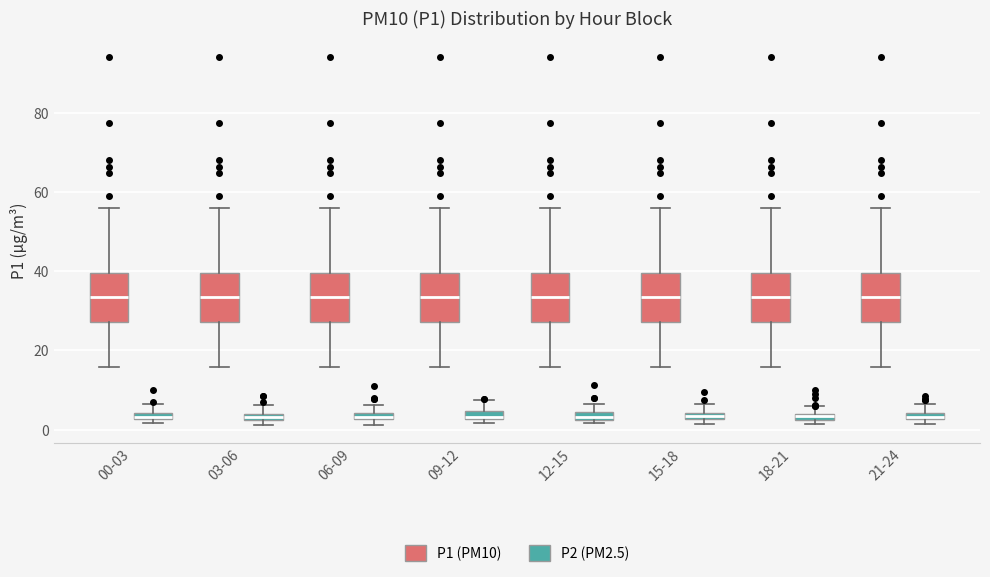

Where does the upper whisker of the box for 06-09 (P1 (PM10)) end on the y-axis? The values are not printed on the chart, so give them approximately, as read against the axis.

56